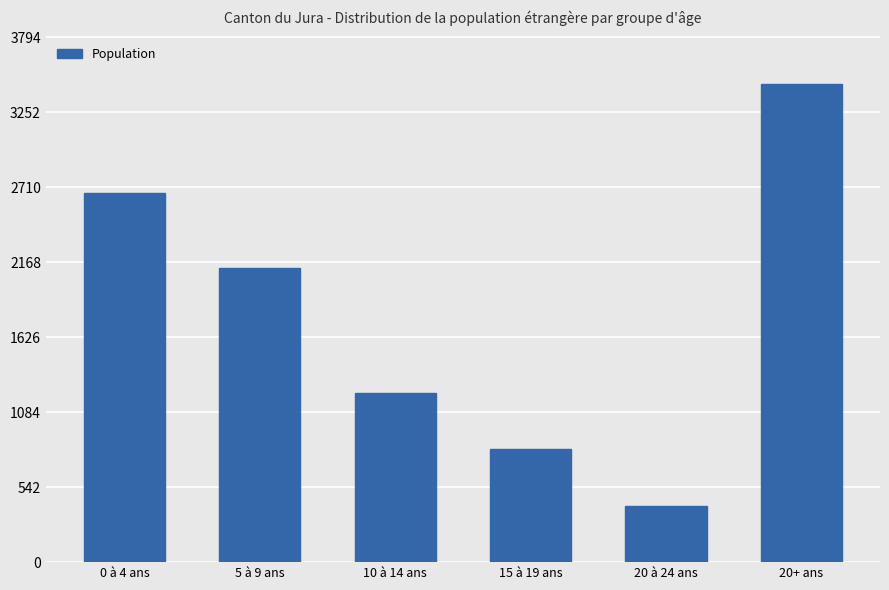

Where is the data nearest to the value 1930?

5 à 9 ans